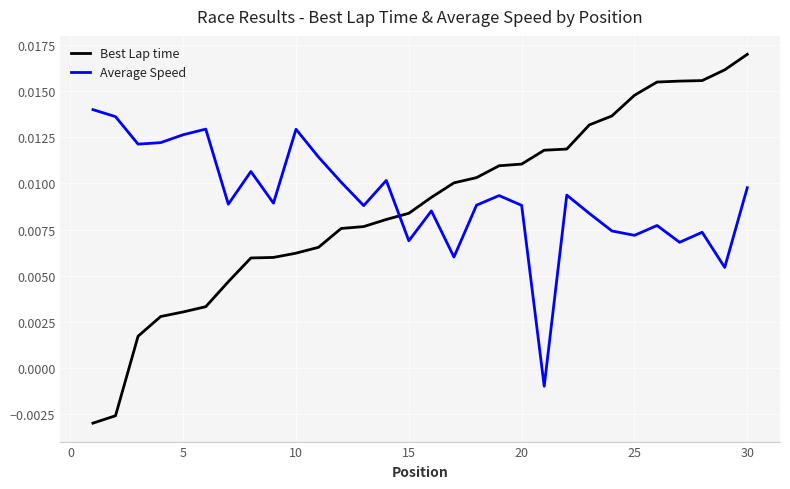

List the series in order of their peak value, lowest first.

Average Speed, Best Lap time